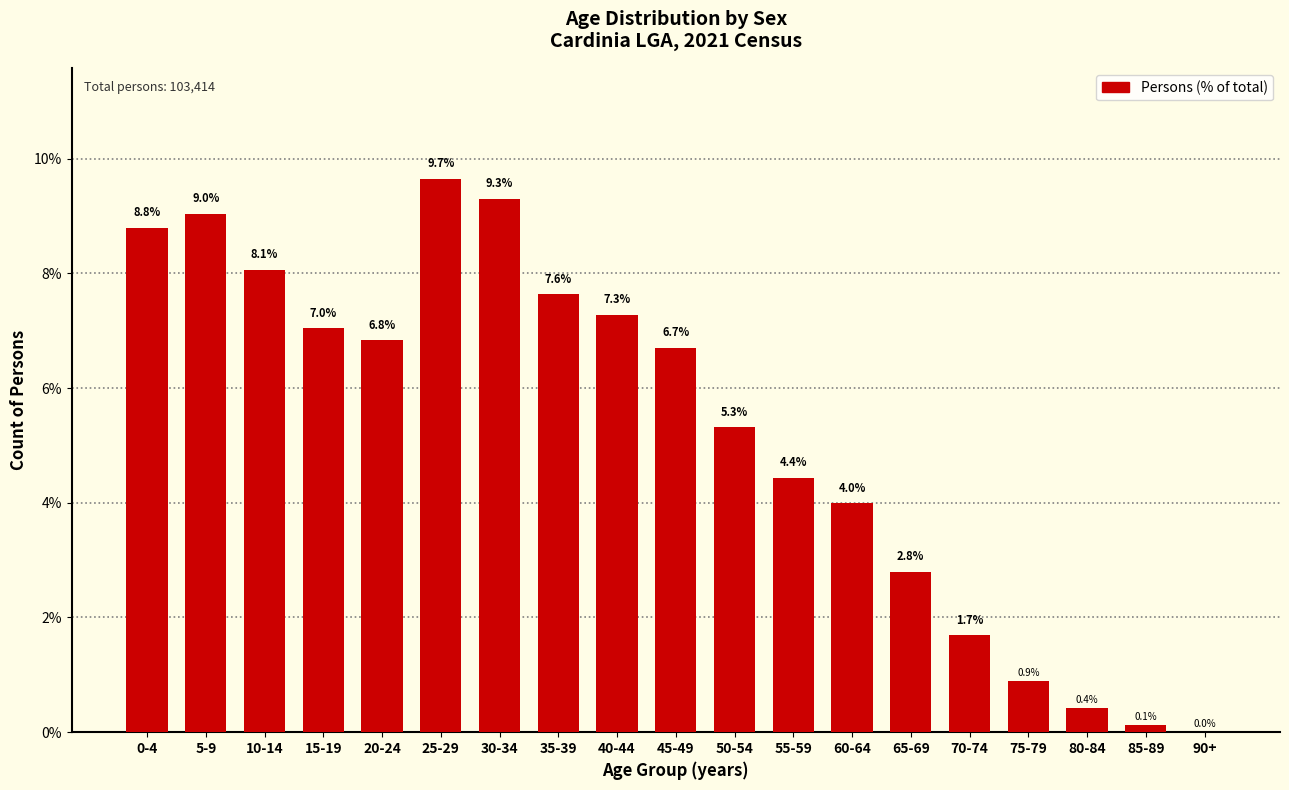

Which label corresponds to the largest value in the chart?

25-29